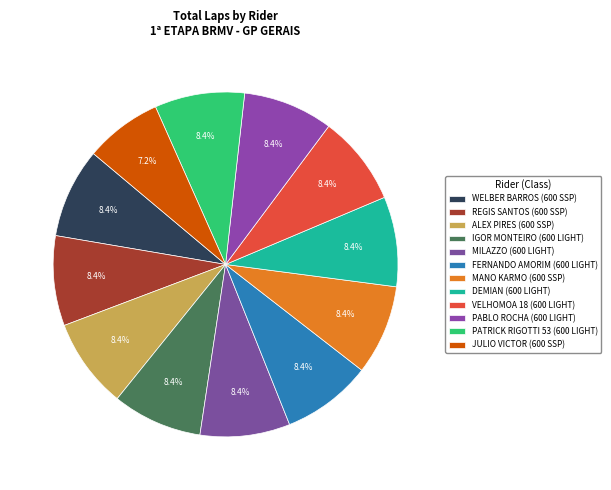

How many segments does this pie chart have?

12